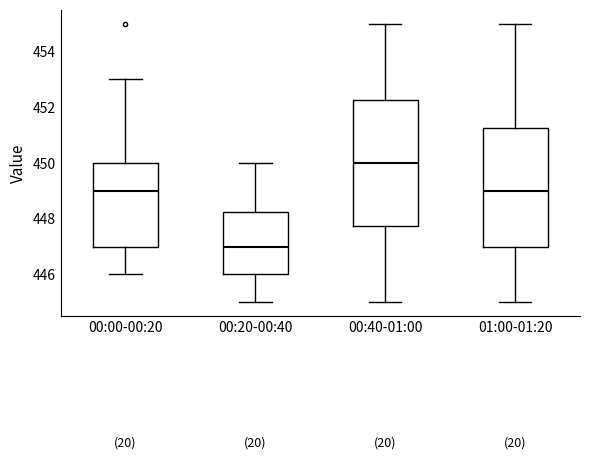

Where does the lower whisker of the box for 00:40-01:00 end on the y-axis? The values are not printed on the chart, so give them approximately, as read against the axis.

445.0